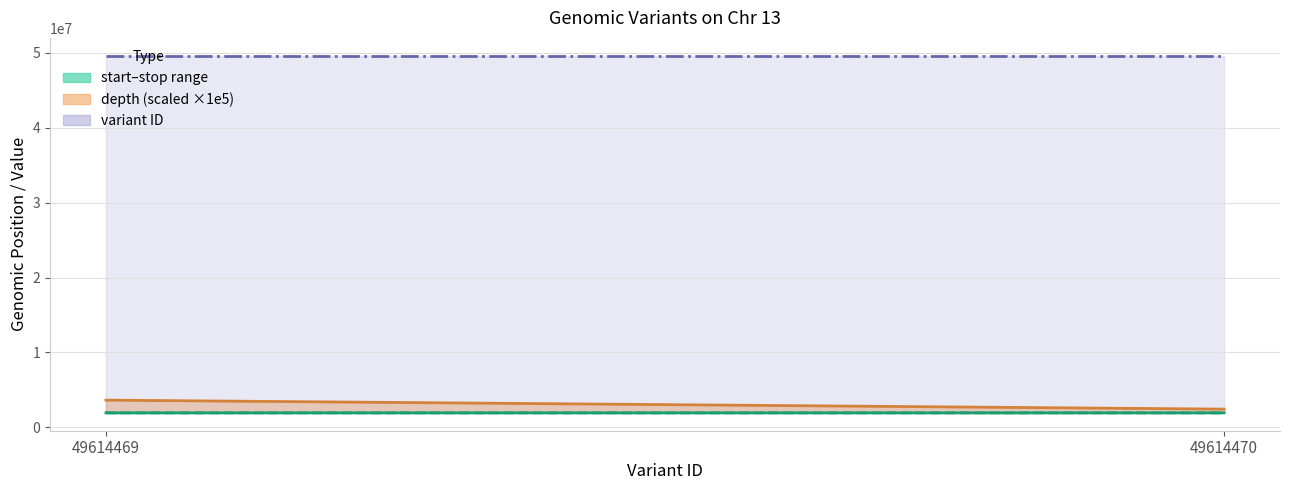

Which category has the highest value in the stop series?

49614470